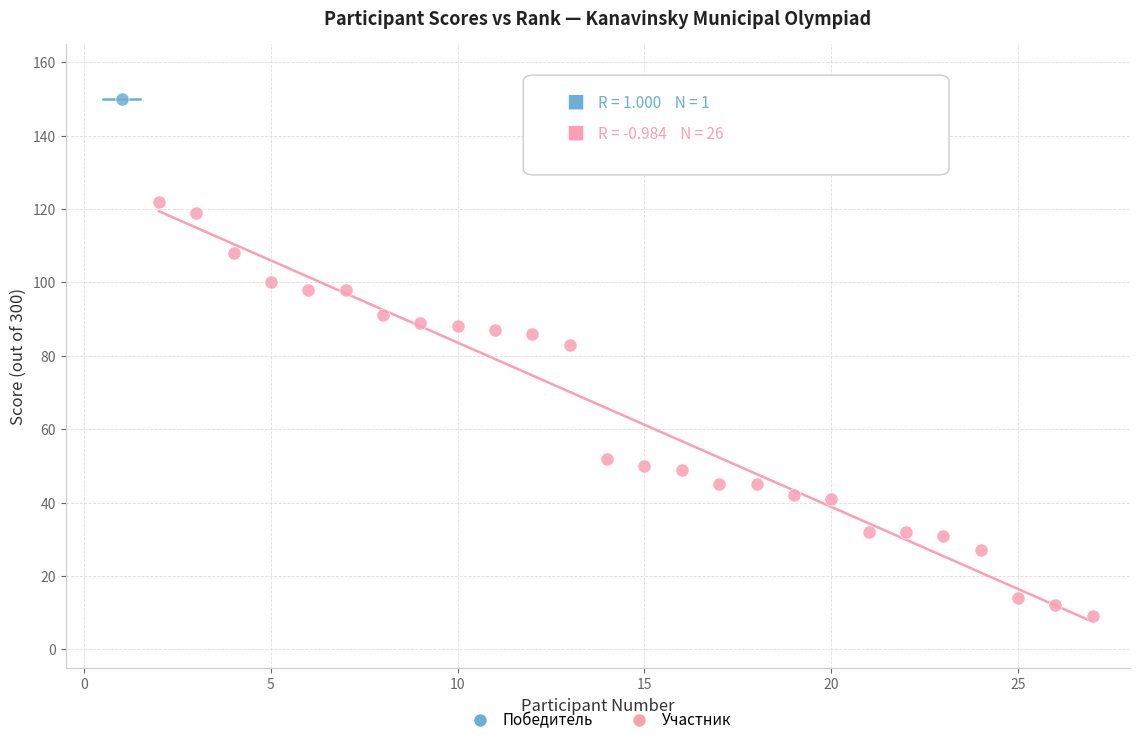

What are all the series names shown in the legend?

Победитель, Участник